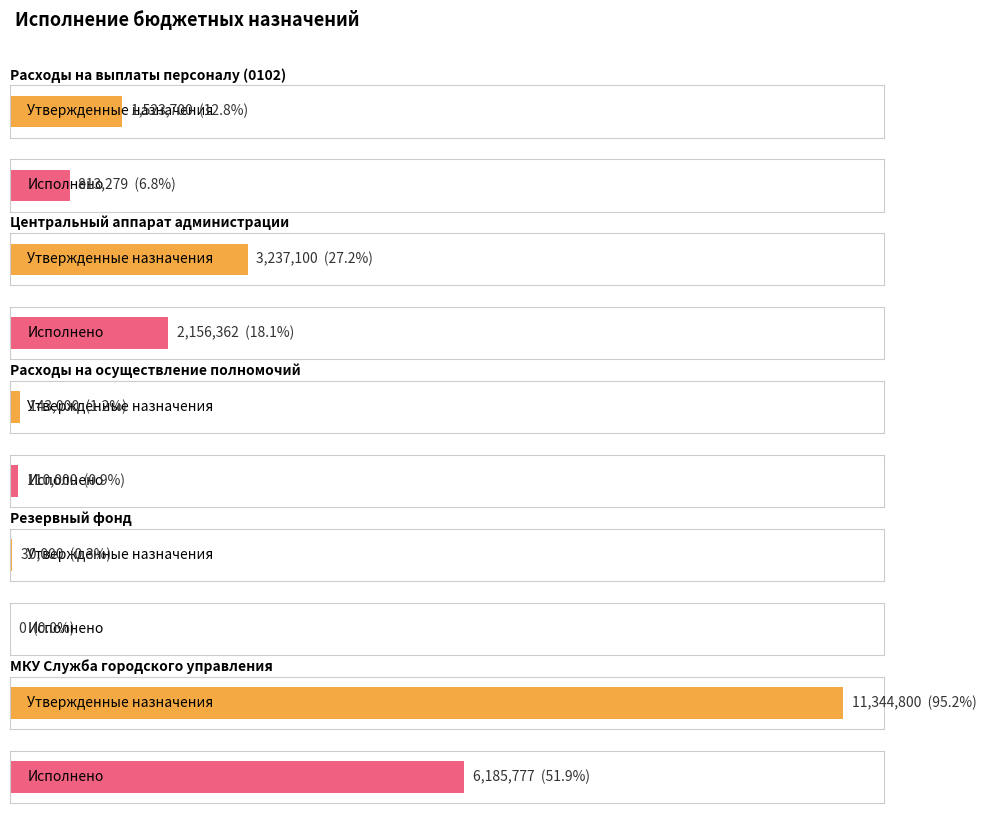

What is the sum of the Неисполненные назначения values at Расходы на осуществление полномочий and Центральный аппарат администрации?

1113738.2